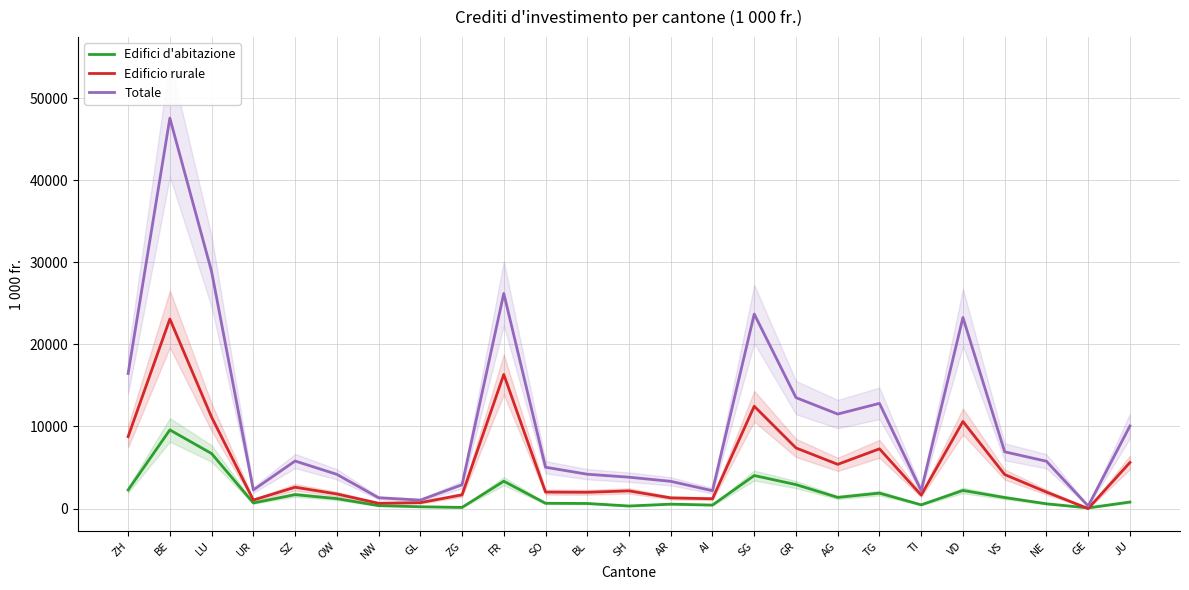

Rank the series by their average value, from lowest to highest.

Edifici d'abitazione, Edificio rurale, Totale